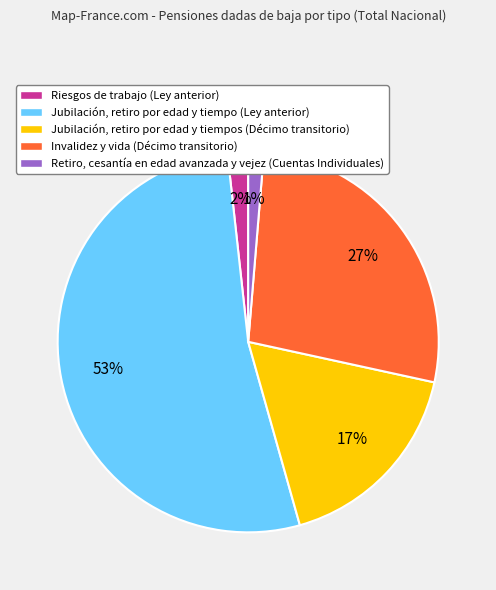

Do Invalidez y vida (Décimo transitorio) and Retiro, cesantía en edad avanzada y vejez (Cuentas Individuales) together represent more than half of the pie?

No